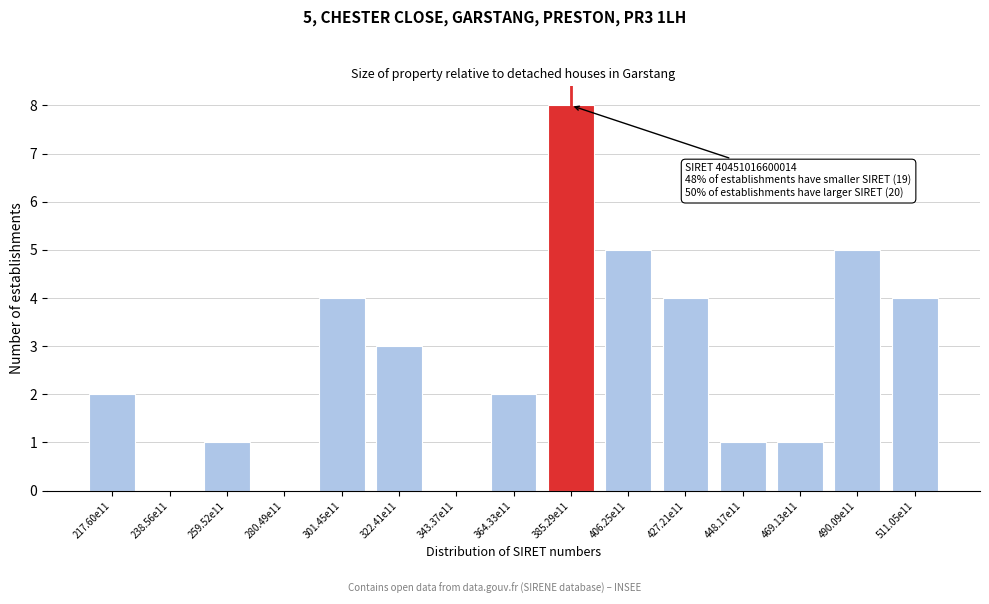

Reading right to left, transcribe all the data shown in this chart.

511.05e11=4	490.09e11=5	469.13e11=1	448.17e11=1	427.21e11=4	406.25e11=5	385.29e11=8	364.33e11=2	343.37e11=0	322.41e11=3	301.45e11=4	280.49e11=0	259.52e11=1	238.56e11=0	217.60e11=2